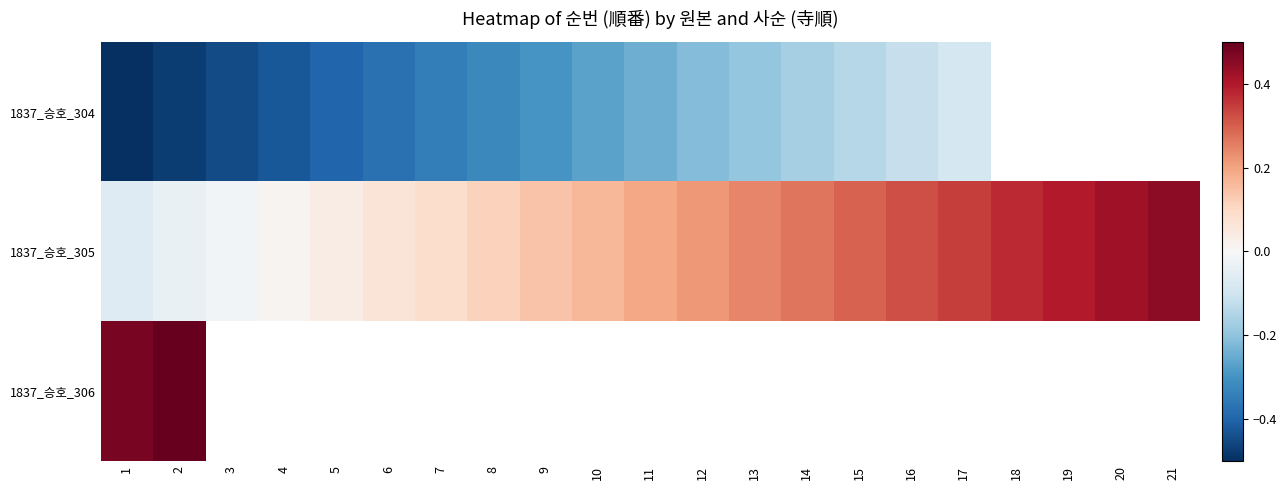

At which label is 1837_승호_306 closest to 0?

1